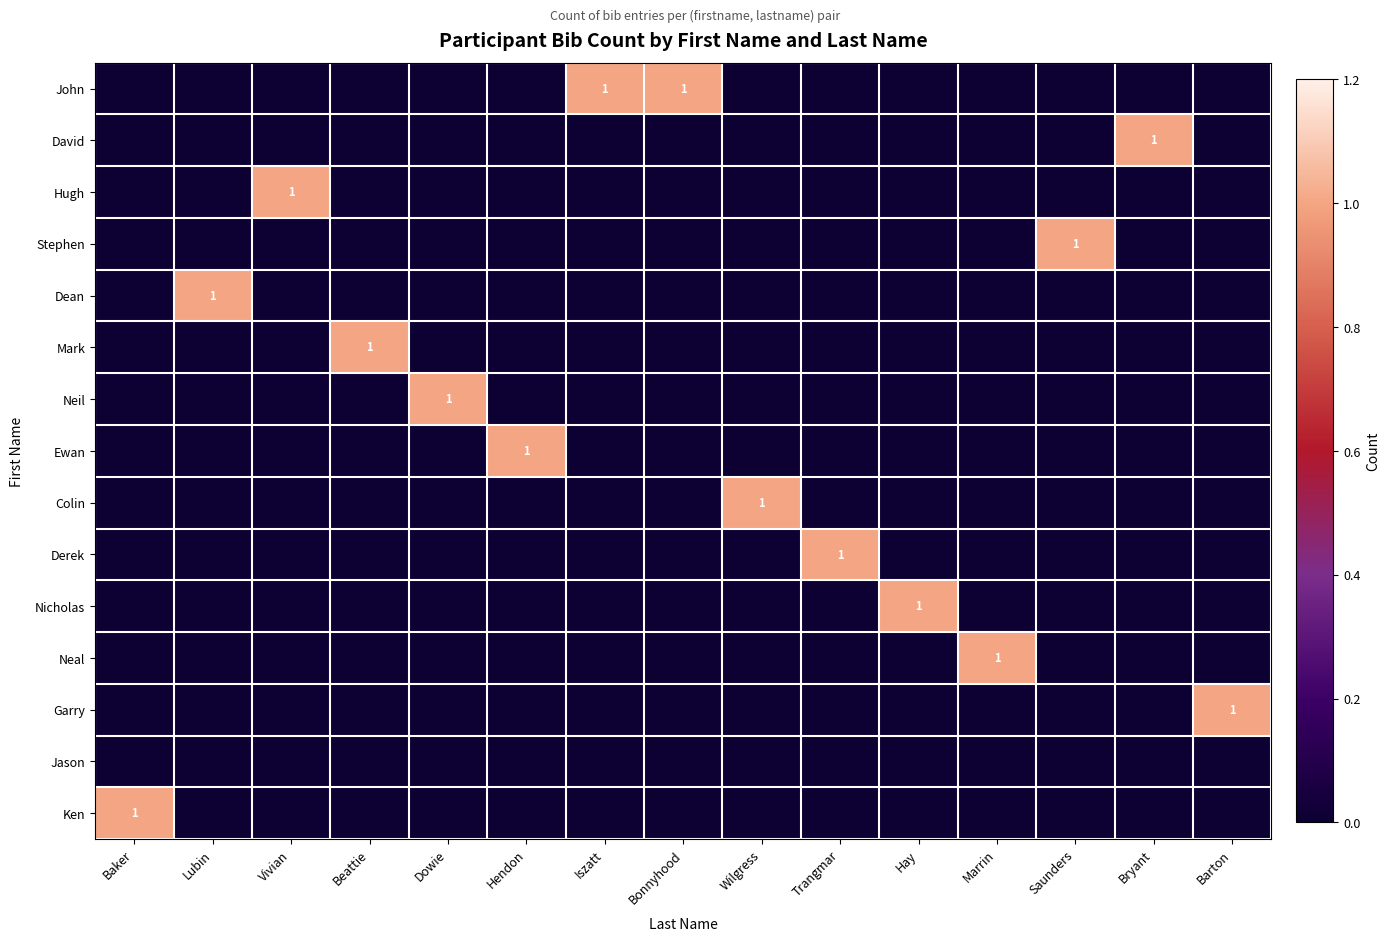

What is the highest value of the Ewan series?

1